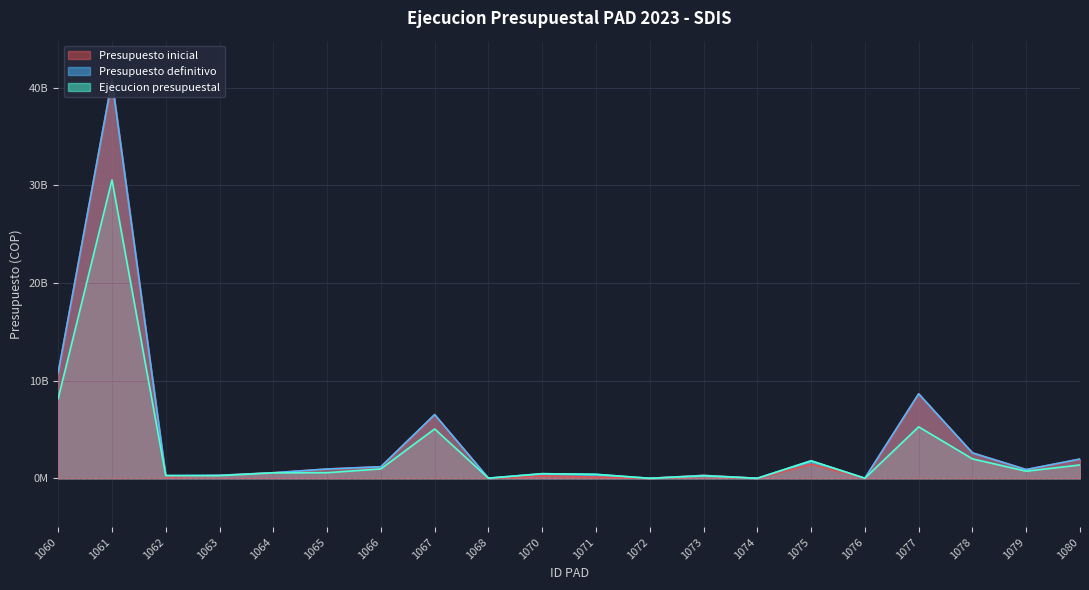

At which label does Presupuesto inicial first exceed 897486400?

1060